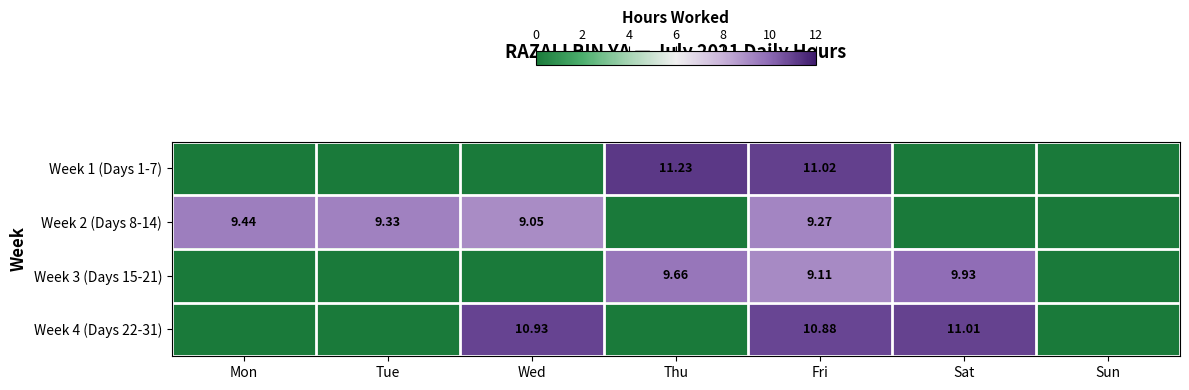

Read the Week 2 (Days 8-14) value at Mon.

9.4